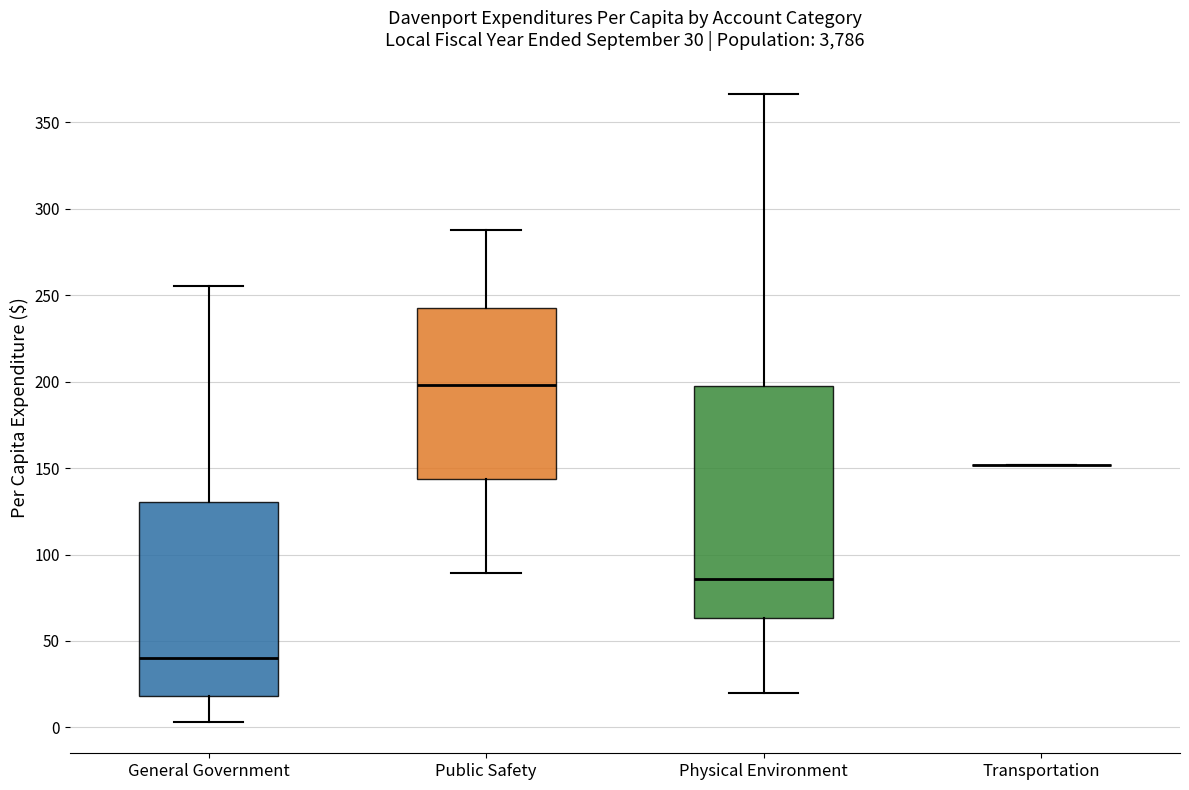

Where does the upper whisker of the box for General Government end on the y-axis? The values are not printed on the chart, so give them approximately, as read against the axis.

255